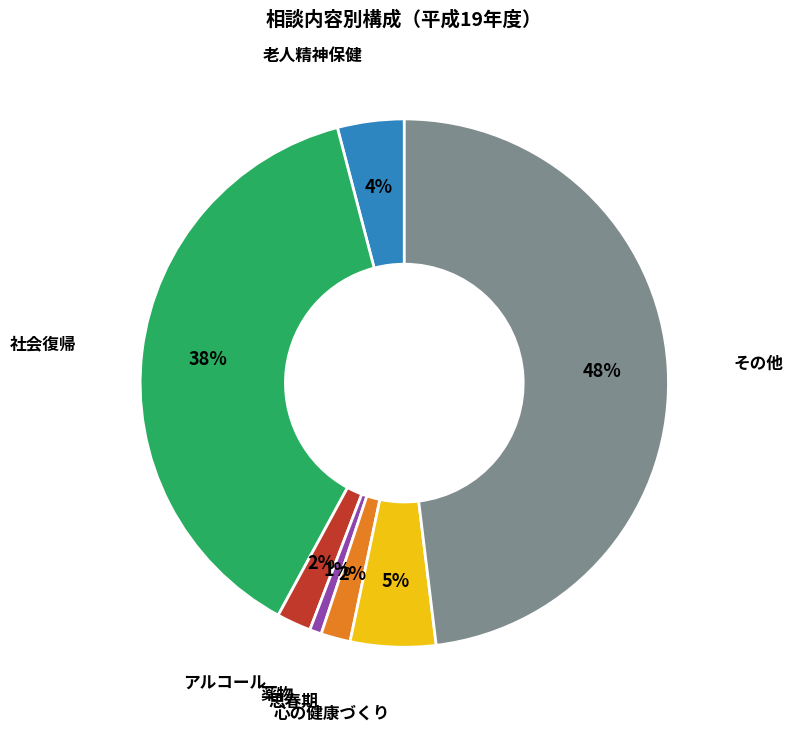

To the nearest percent, what is the average slice percentage?

14%